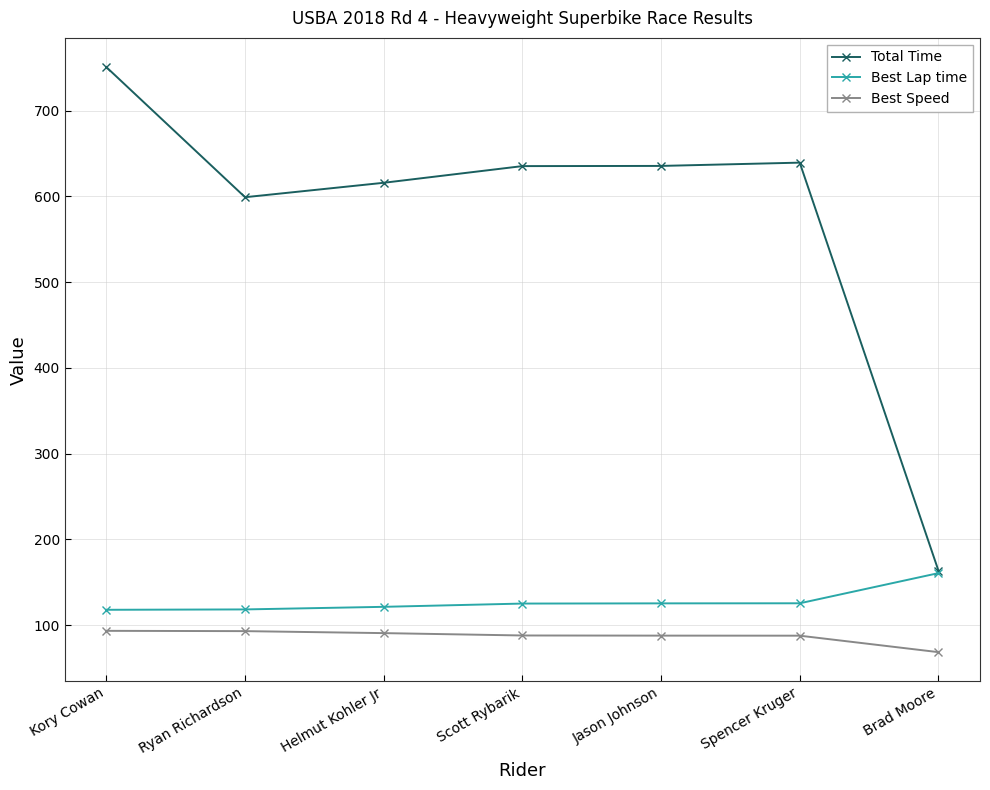

Is it true that Best Speed equals 87.8 at Spencer Kruger?

True